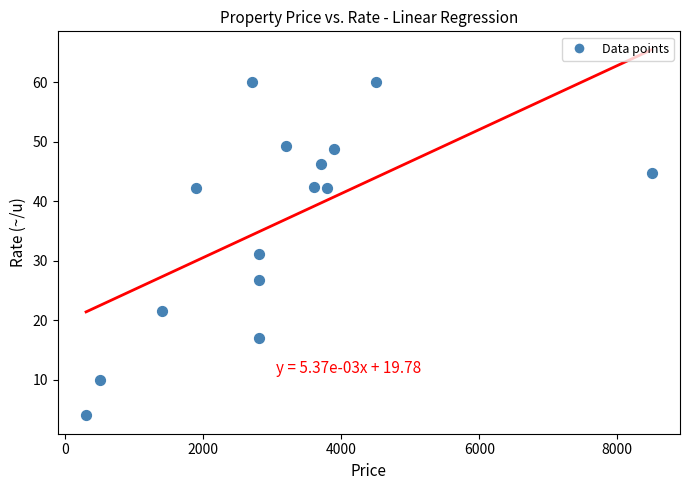

What Y value in the scatter plot is closest to 32?

31.1